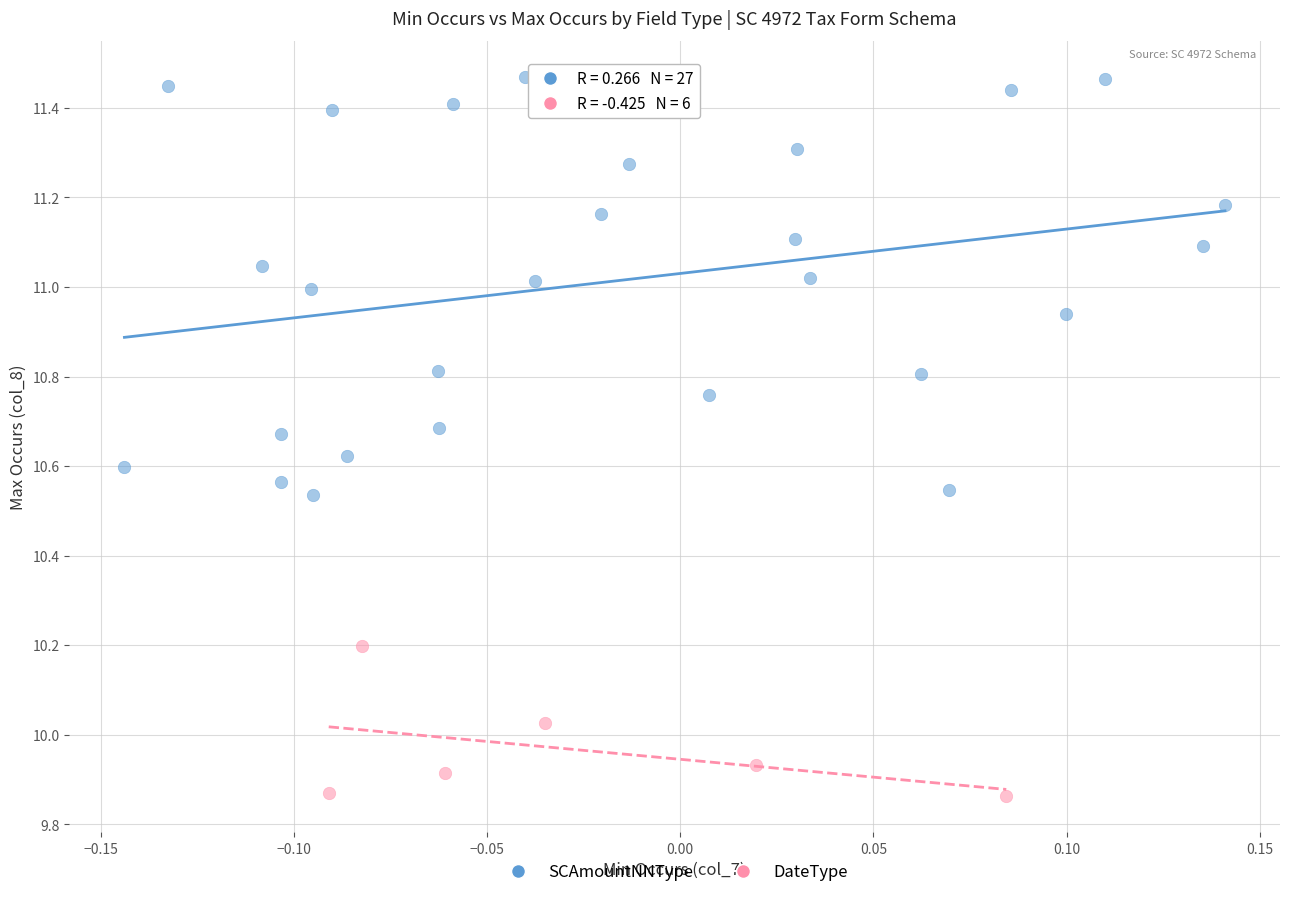

Which series contains the highest Y value?

SCAmountNNType